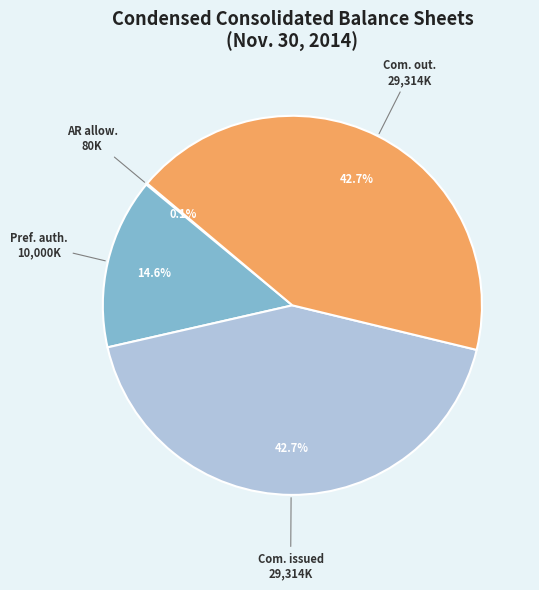

Is there any slice that represents more than half of the pie?

No